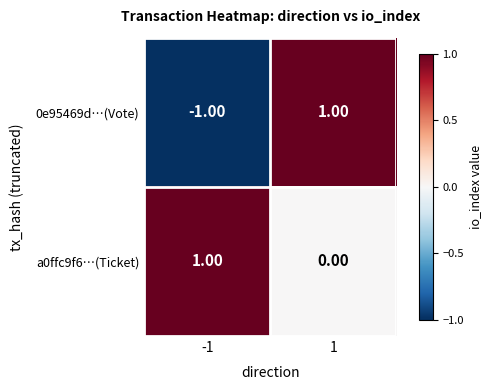

What is the minimum value shown in the chart?

-1